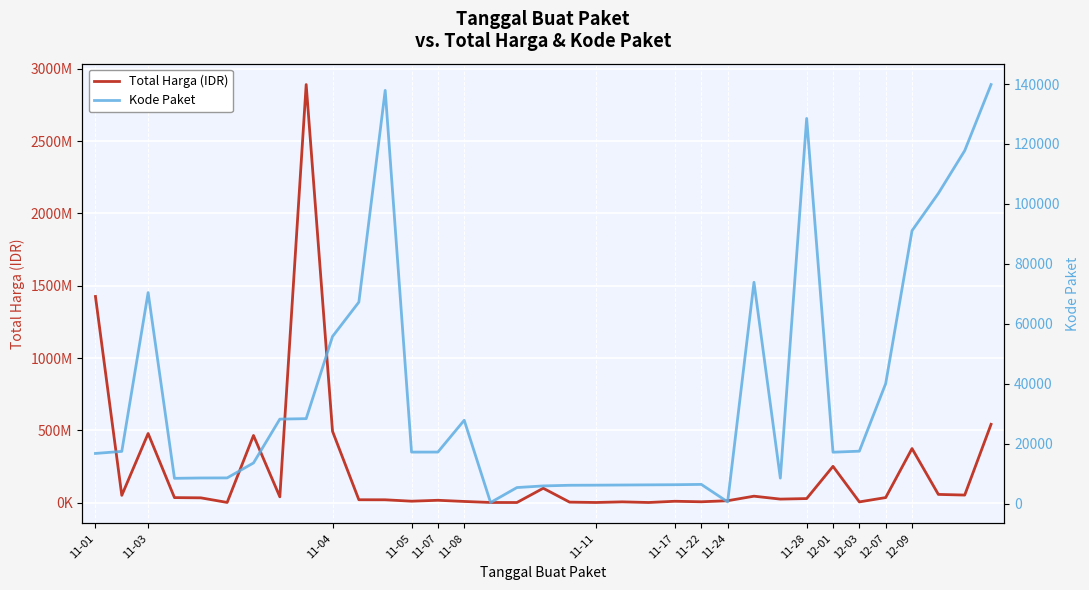

What is the sum of the Total Harga (IDR) values at 15 and 27?

27745600